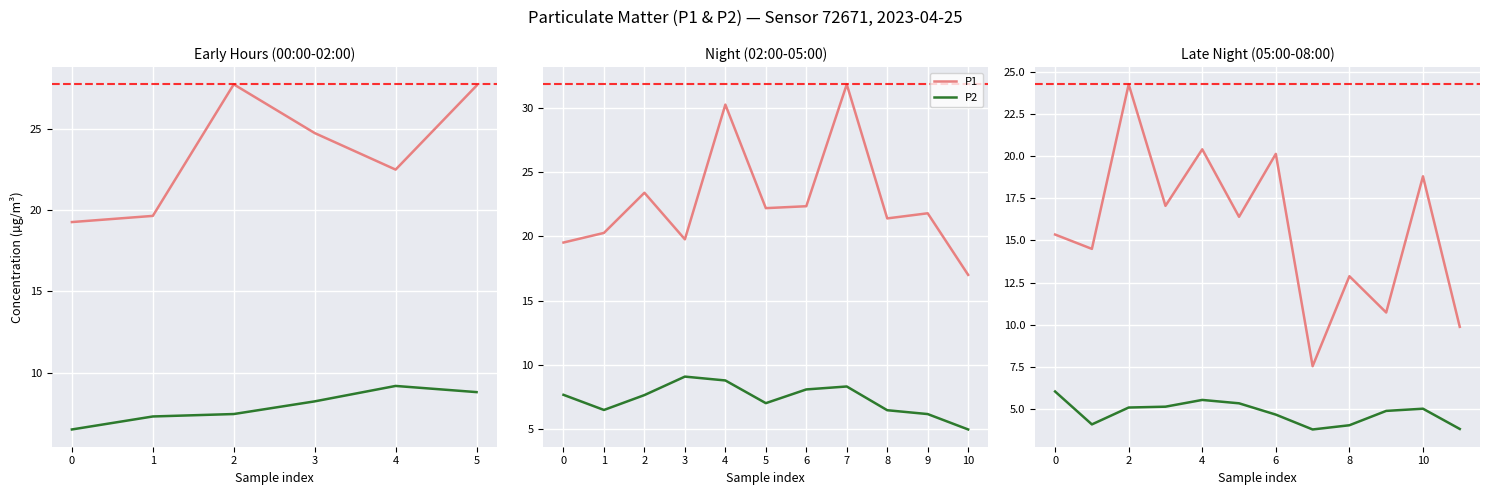

At which label does P1 first exceed 16?

2